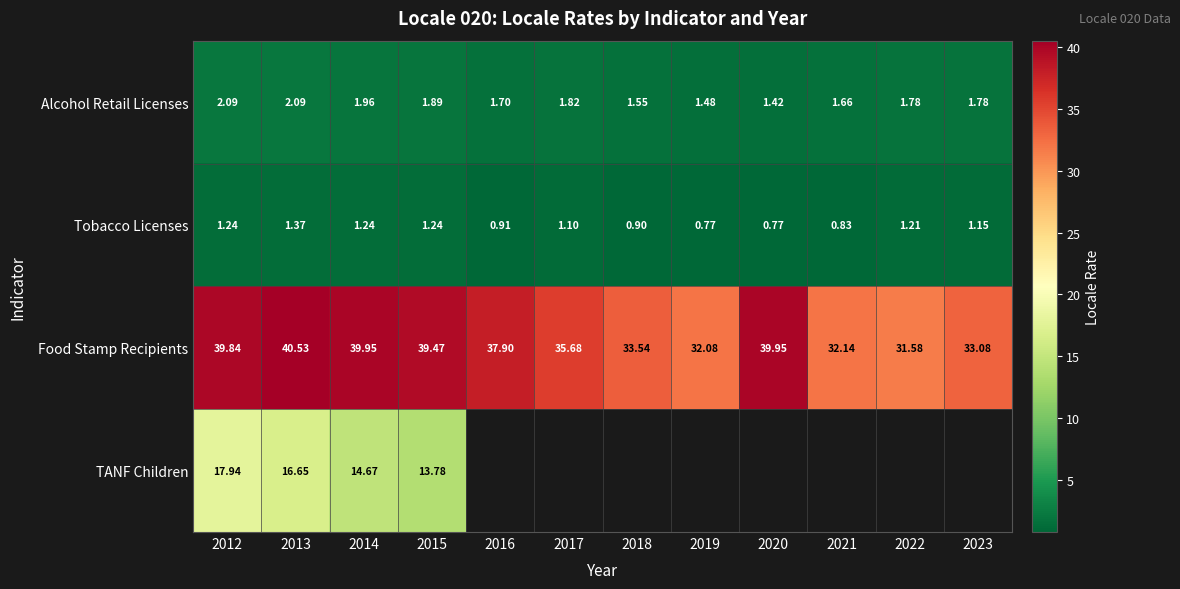

What is the difference between the second highest and minimum values in the Food Stamp Recipients series?

8.4